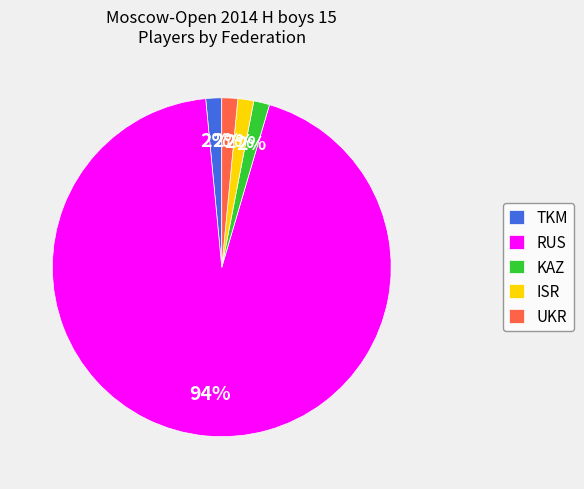

Count the number of slices in the pie.

5